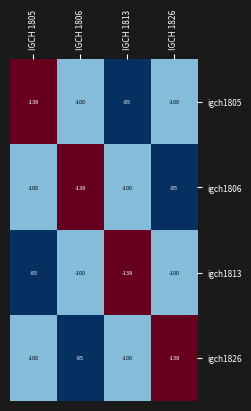

True or false: igch1826 has a value of -174 at IGCH 1805.

False